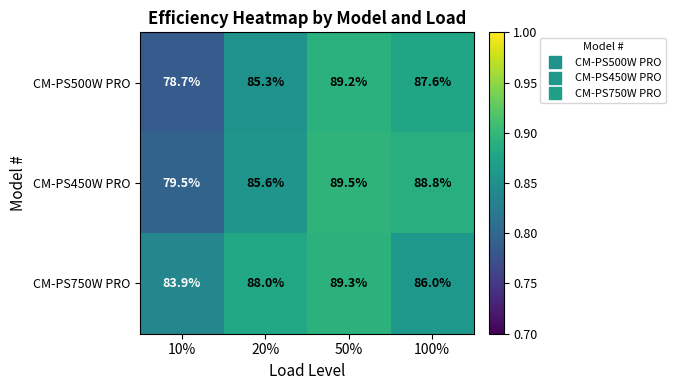

Reading left to right, transcribe all the data shown in this chart.

CM-PS500W PRO: 10%=78.7	20%=85.3	50%=89.2	100%=87.6
CM-PS450W PRO: 10%=79.5	20%=85.6	50%=89.5	100%=88.8
CM-PS750W PRO: 10%=83.9	20%=88.0	50%=89.3	100%=86.0